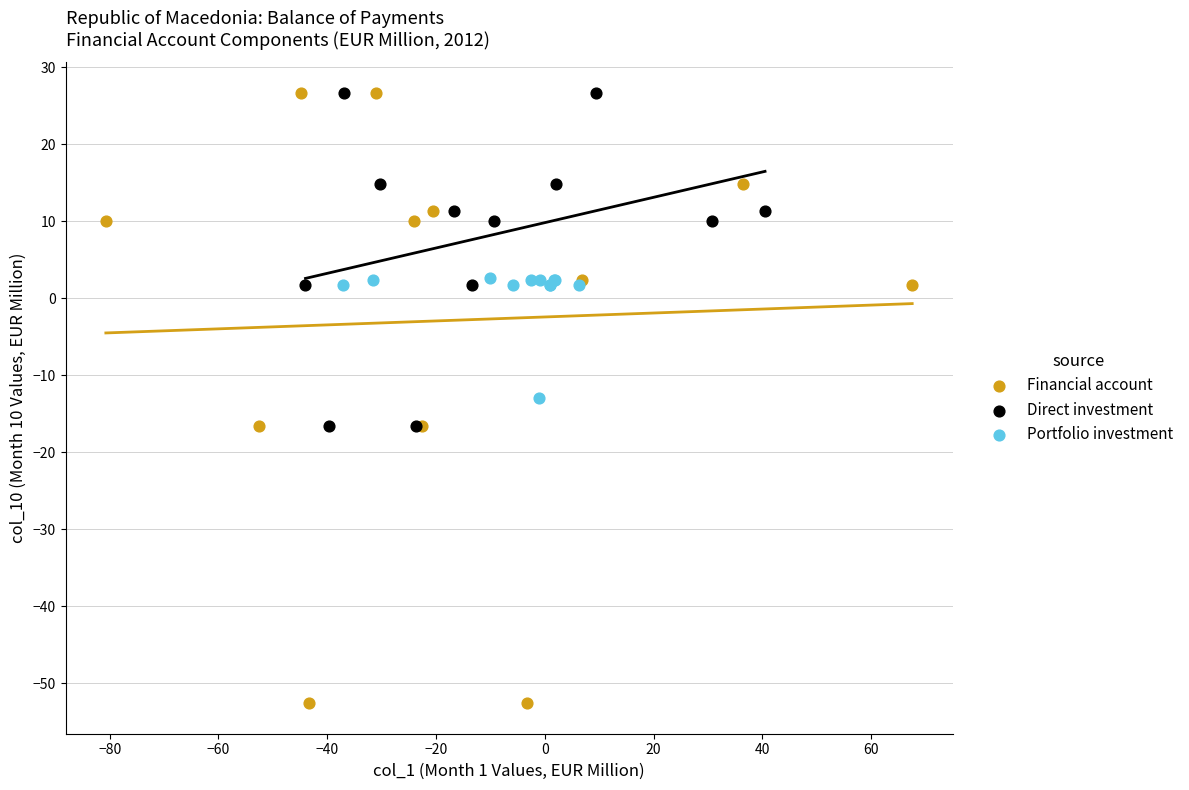

Which series has the largest Y range (max minus min)?

Financial account